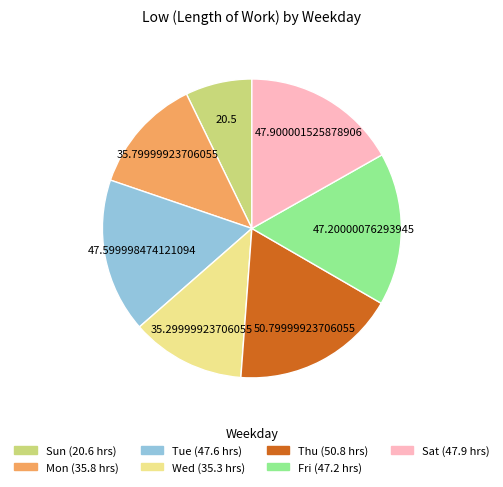

How many slices are in this pie chart?

7